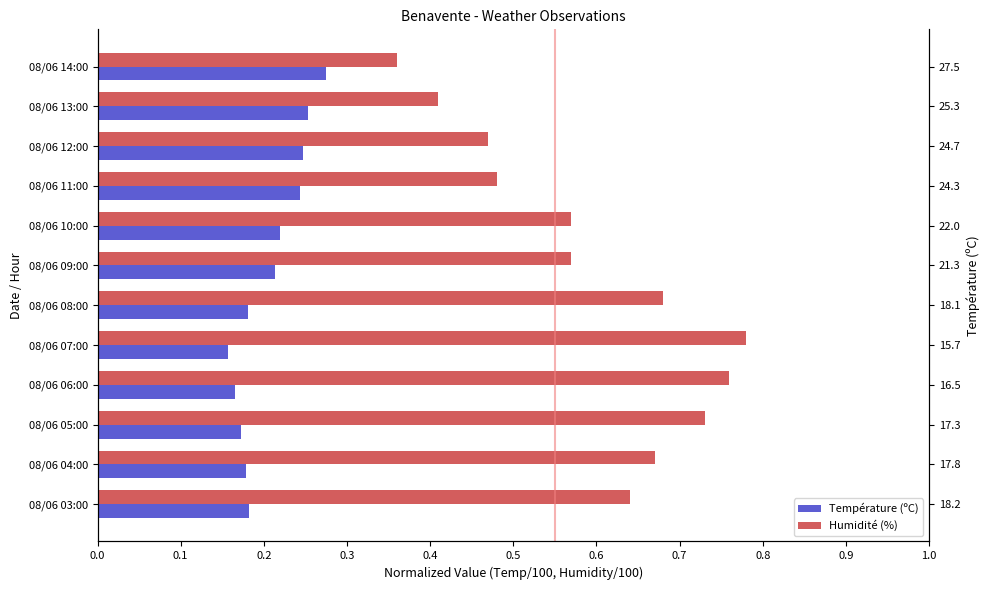

What is the sum of all Température (ºC) values?

2.5